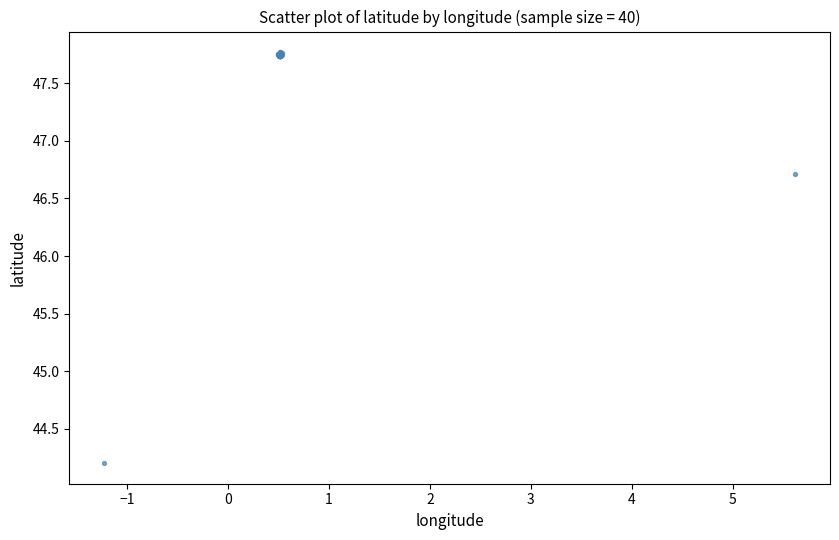

What Y value in the scatter plot is closest to 45?

44.2